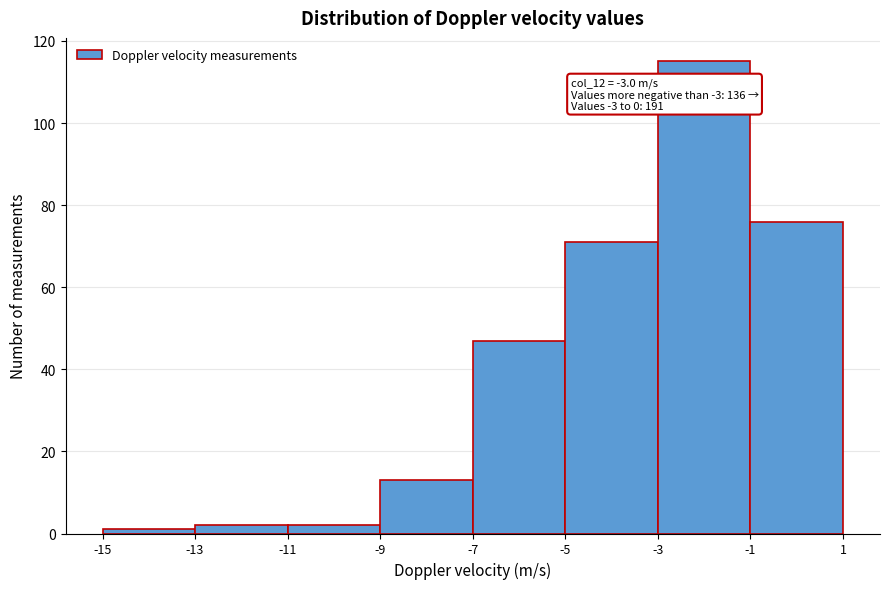

Over which range of the x-axis is the bar tallest?

-3 to -1